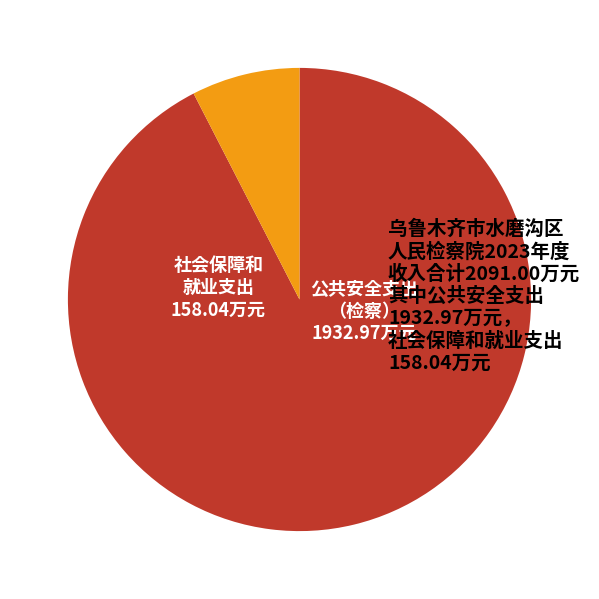

Is there a majority slice in this chart?

Yes